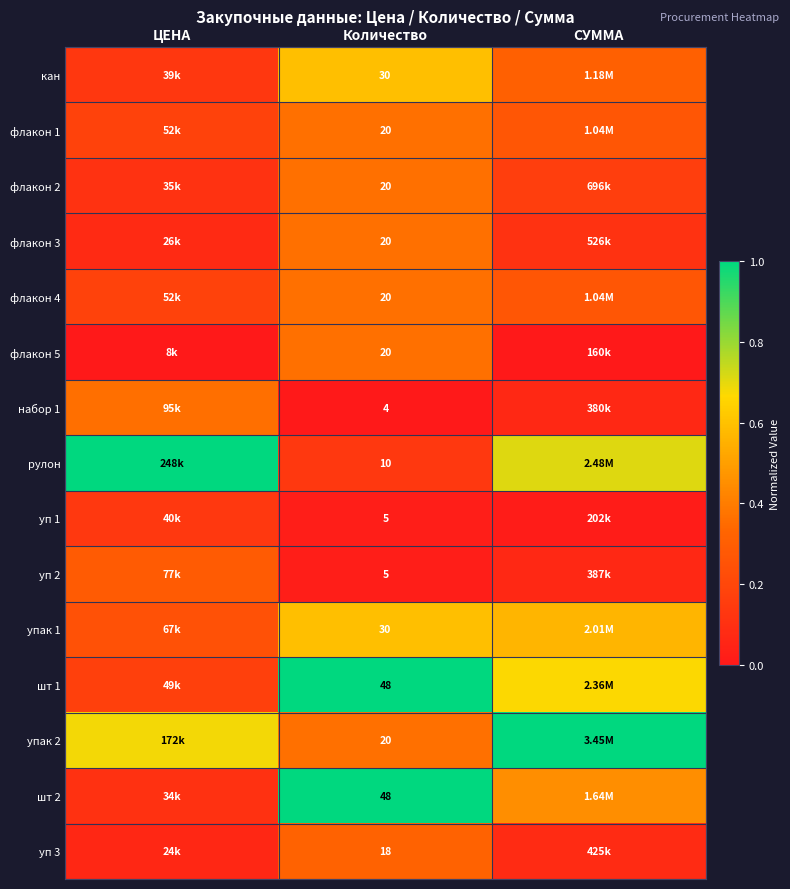

Is the value of уп 2 at Количество greater than the value of набор 1 at Количество?

Yes